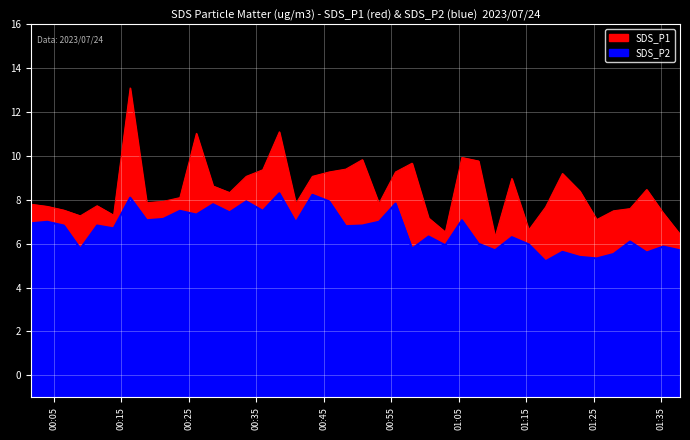

What is the difference between the second highest and minimum values in the SDS_P1 series?

4.8